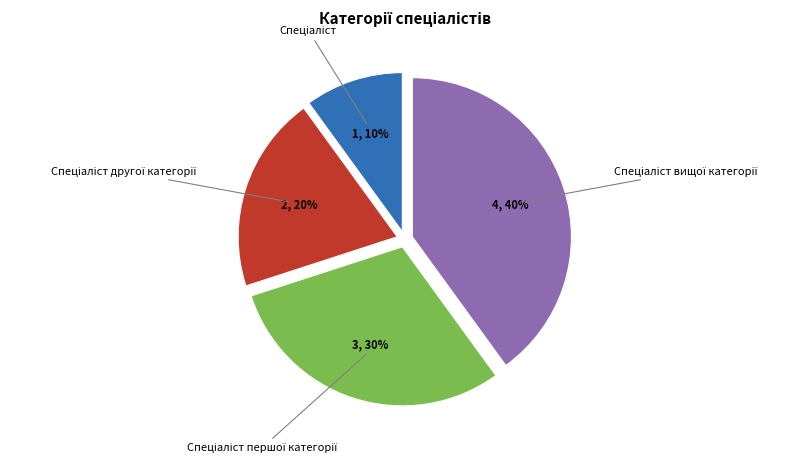

To the nearest percent, what is the difference between the largest and smallest slice percentages?

30%